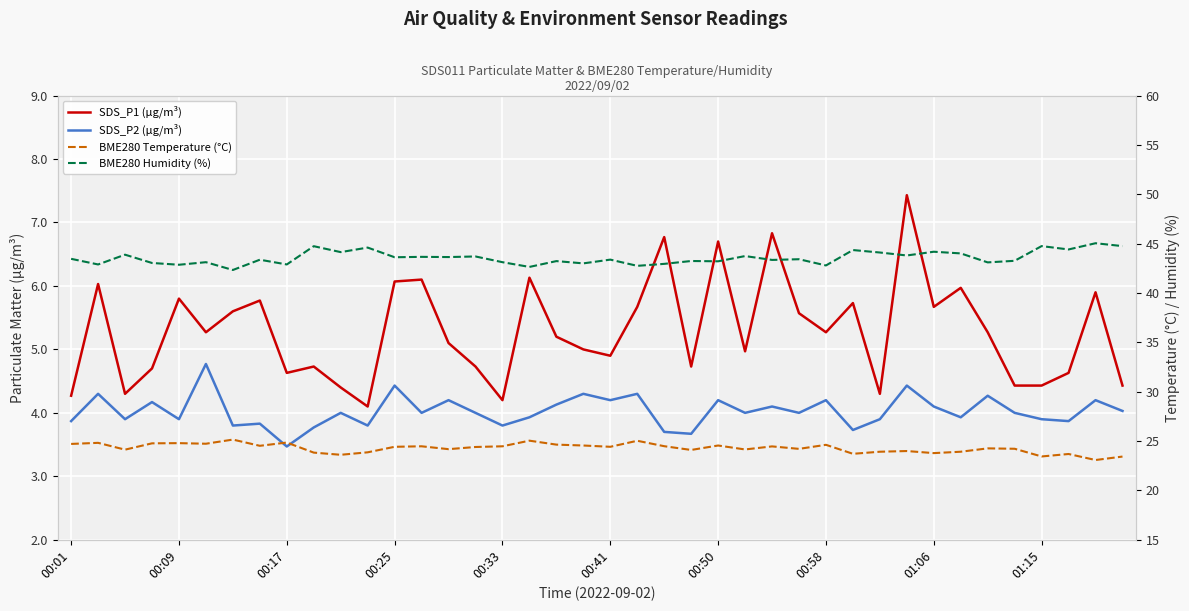

At which category is the sum across all series the highest?

31